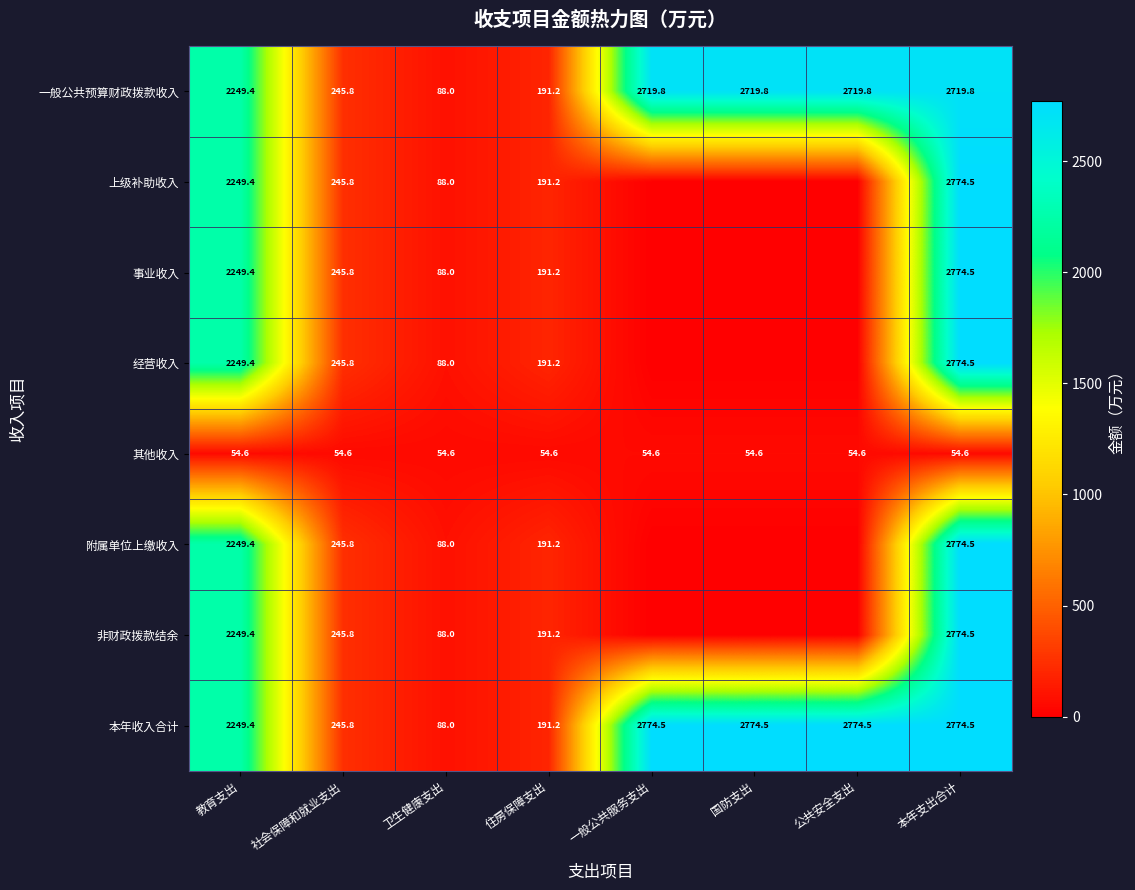

Is the value of 其他收入 at 教育支出 greater than the value of 上级补助收入 at 卫生健康支出?

No